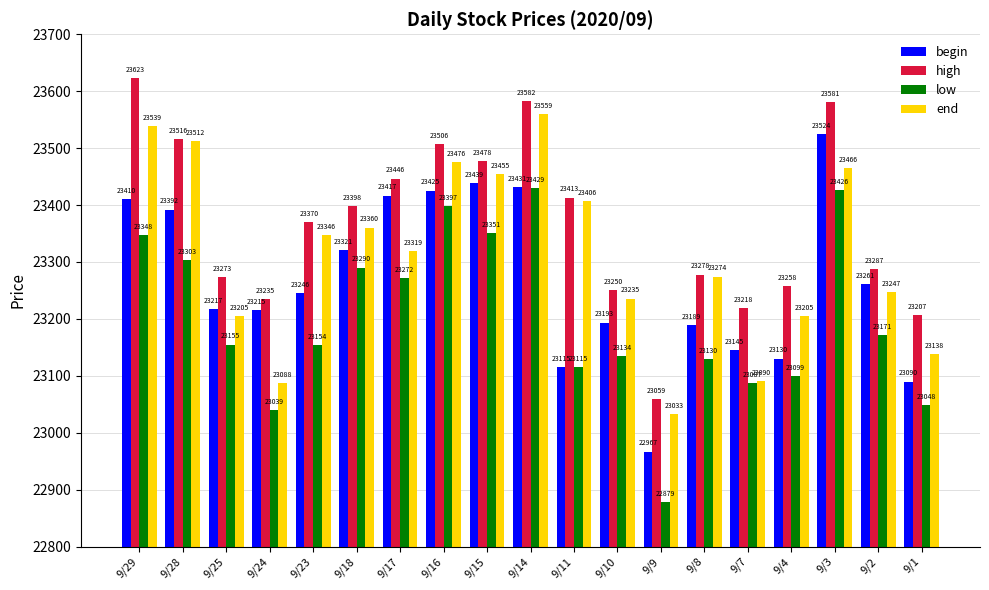

Rank the series at 9/9 from highest to lowest value.

high, end, begin, low